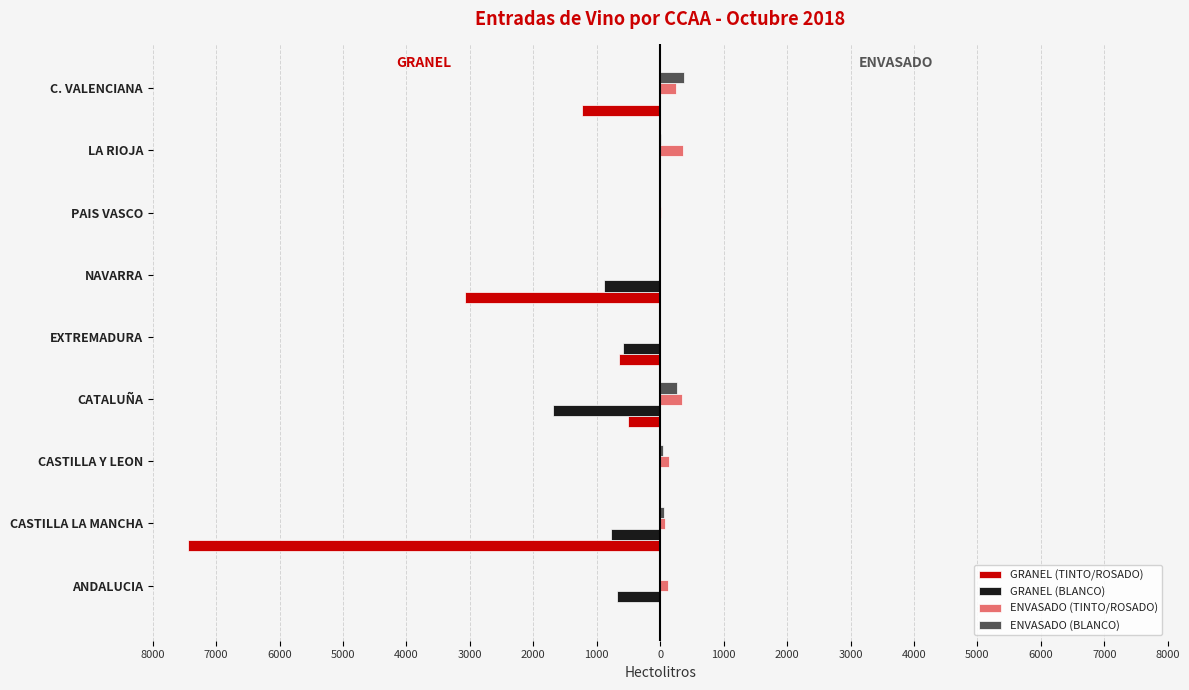

What is the minimum value shown in the chart?

-7440